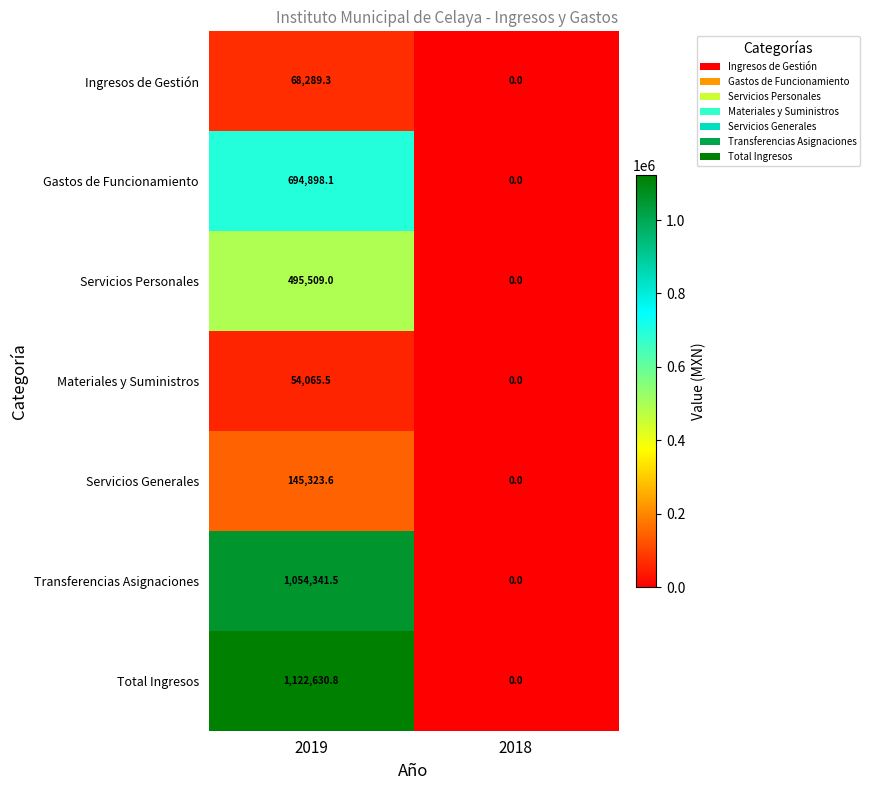

Reading left to right, transcribe all the data shown in this chart.

Ingresos de Gestión: 2019=68289.3	2018=0.0
Gastos de Funcionamiento: 2019=694898.1	2018=0.0
Servicios Personales: 2019=495509.0	2018=0.0
Materiales y Suministros: 2019=54065.5	2018=0.0
Servicios Generales: 2019=145323.6	2018=0.0
Transferencias Asignaciones: 2019=1054341.5	2018=0.0
Total Ingresos: 2019=1122630.8	2018=0.0